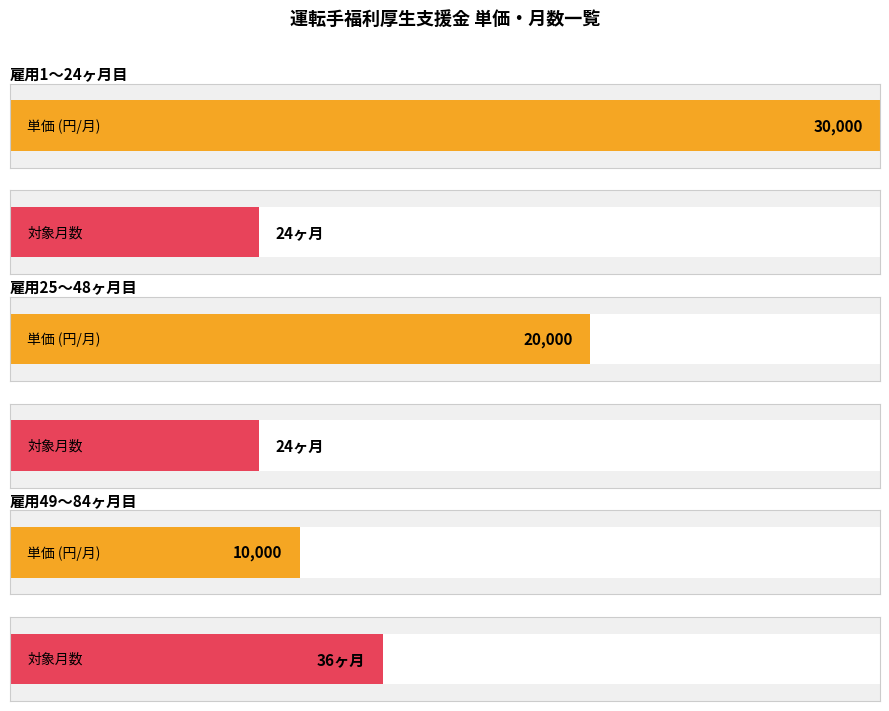

Rank the series by their average value, from highest to lowest.

月1-24 (30000円/月), 月25-48 (20000円/月), 月49-84 (10000円/月)